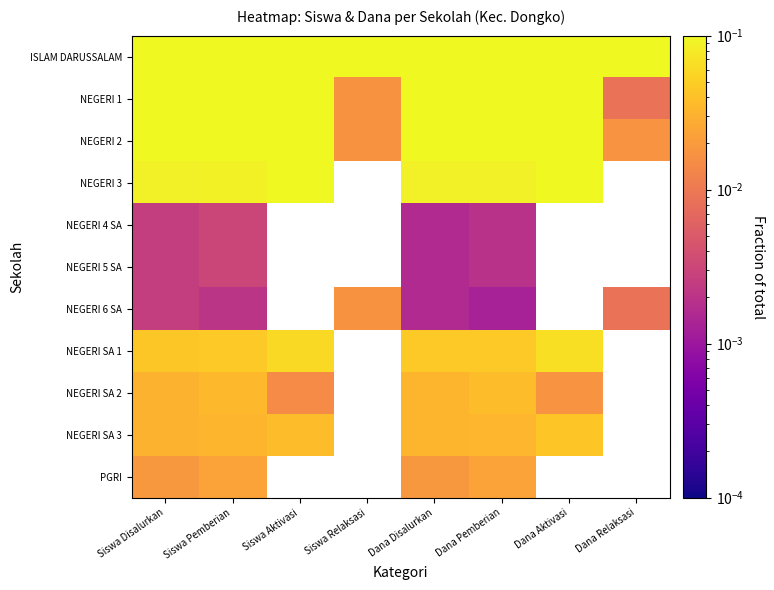

How many data points does each series have?

8